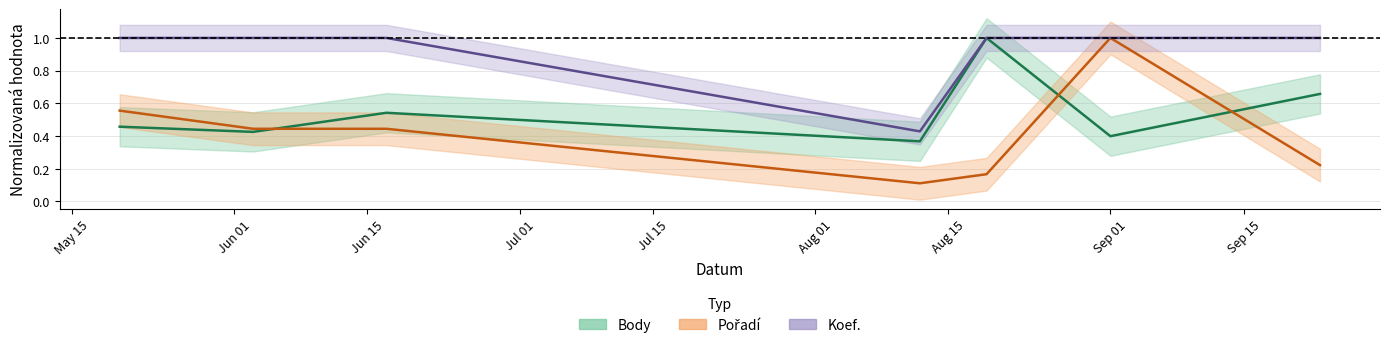

Between 2017-08-12 and 2017-09-23, which series saw the biggest shift?

Koef.